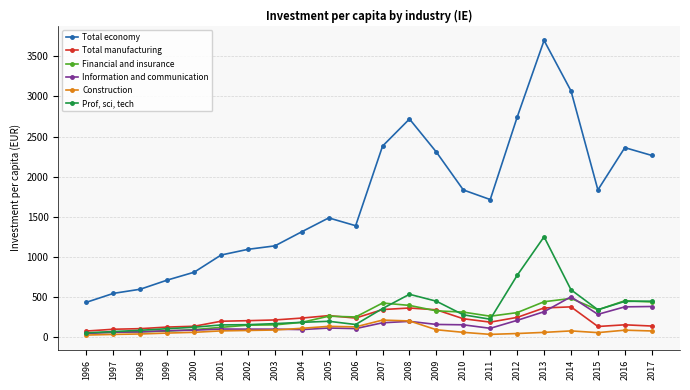

Between 2002 and 2012, which series saw the biggest shift?

Total economy